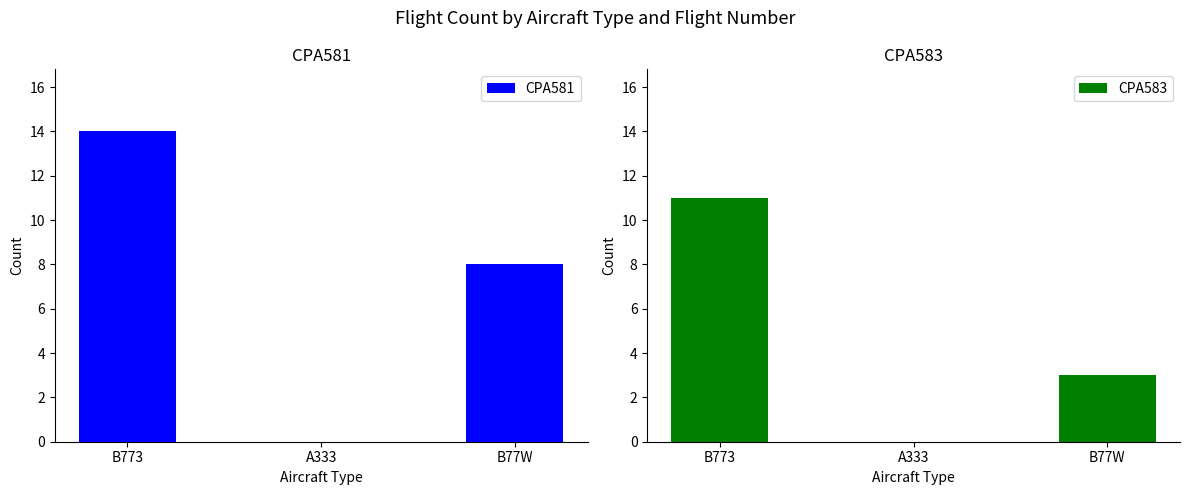

What is the label of the 3rd bar from the right?

B773